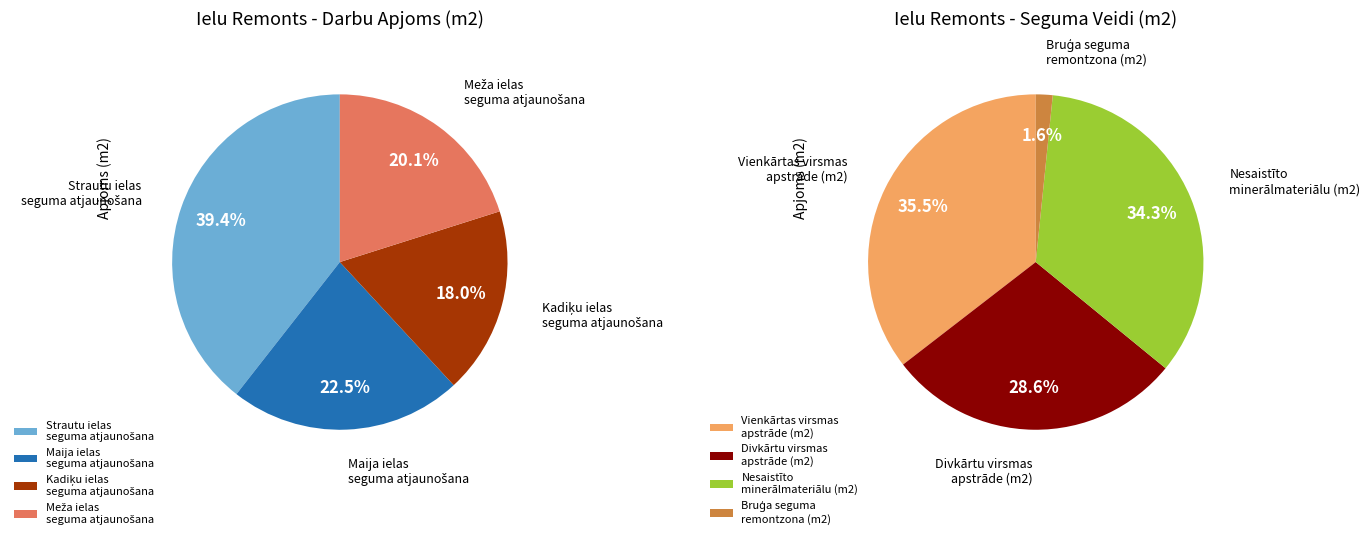

To the nearest percent, what is the difference between the largest and smallest slice percentages?

38%